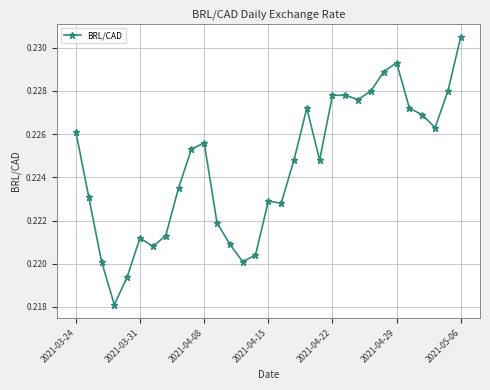

How many values are between 0 and 1?

31